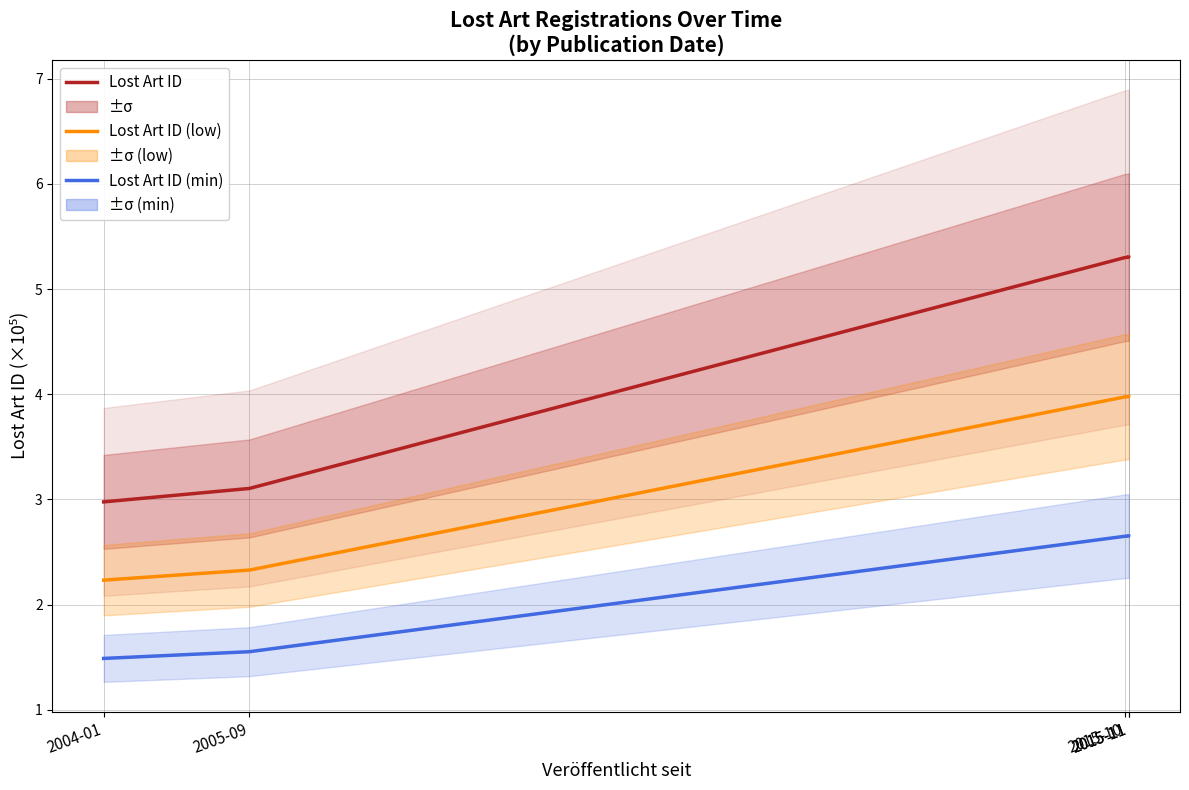

Reading right to left, extract all data points from this chart.

Lost Art ID: 2015-11=5.3	2015-11=5.3	2015-10=5.3	2005-09=3.1	2004-01=3.0
Lost Art ID (low): 2015-11=4.0	2015-11=4.0	2015-10=4.0	2005-09=2.3	2004-01=2.2
Lost Art ID (min): 2015-11=2.7	2015-11=2.7	2015-10=2.6	2005-09=1.6	2004-01=1.5